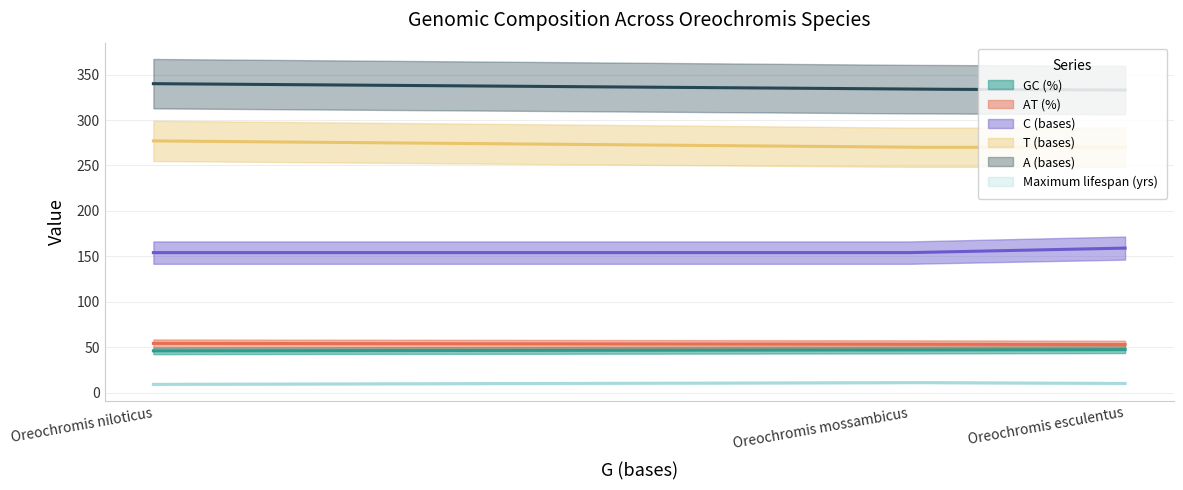

What is the total value across all series at Oreochromis mossambicus?

869.0